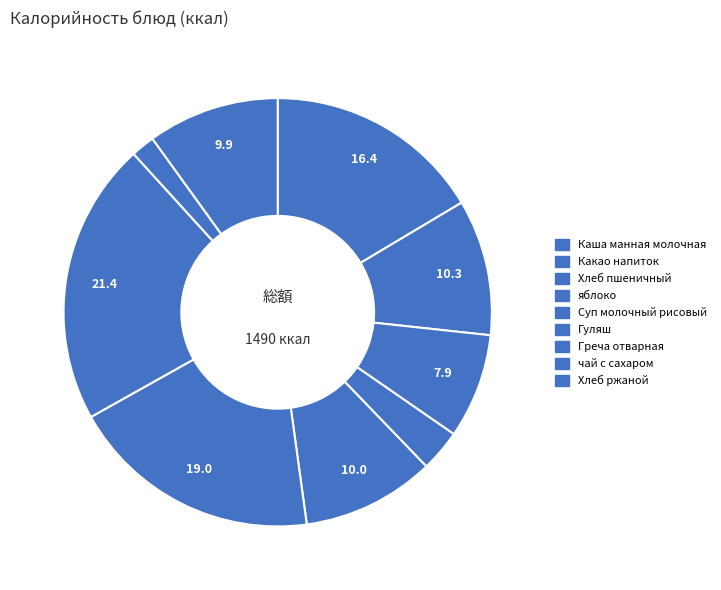

Which category has the biggest portion of the pie?

Греча отварная